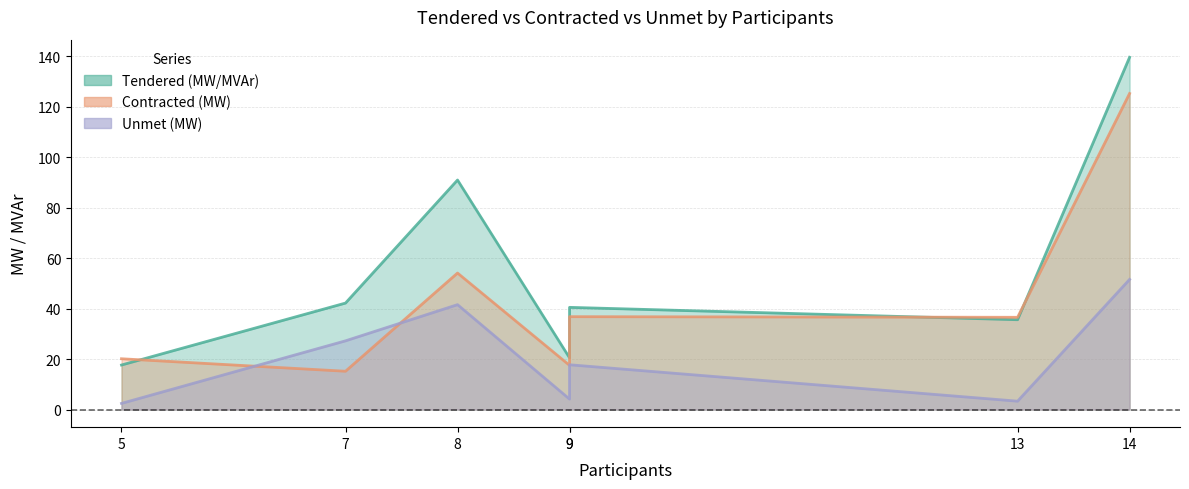

What is the difference between the maximum and minimum values in the Unmet (MW) series?

49.1